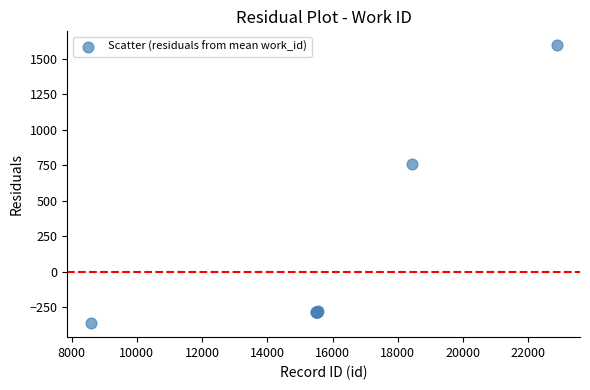

What Y value in the scatter plot is closest to 616?

756